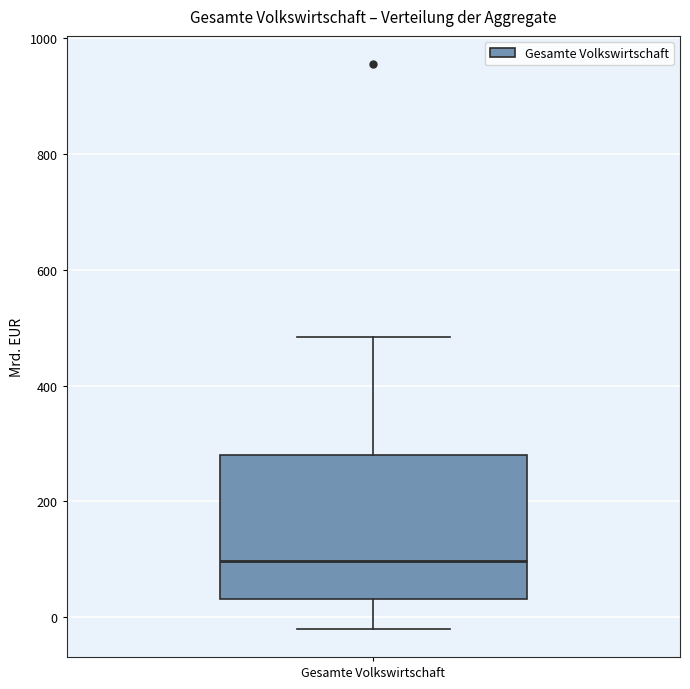

Transcribe this box plot: give where the median line is, the range the box spans, and where the two whiskers end, as read against the y-axis. The values are not printed on the chart, so give them approximately, as read against the axis.

median 100, box 40 to 280, whiskers -20 to 480